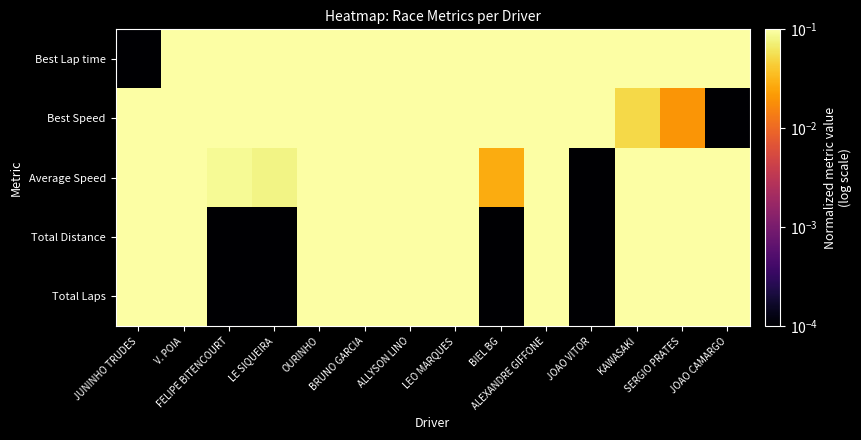

At which category is the sum across all series the highest?

BRUNO GARCIA